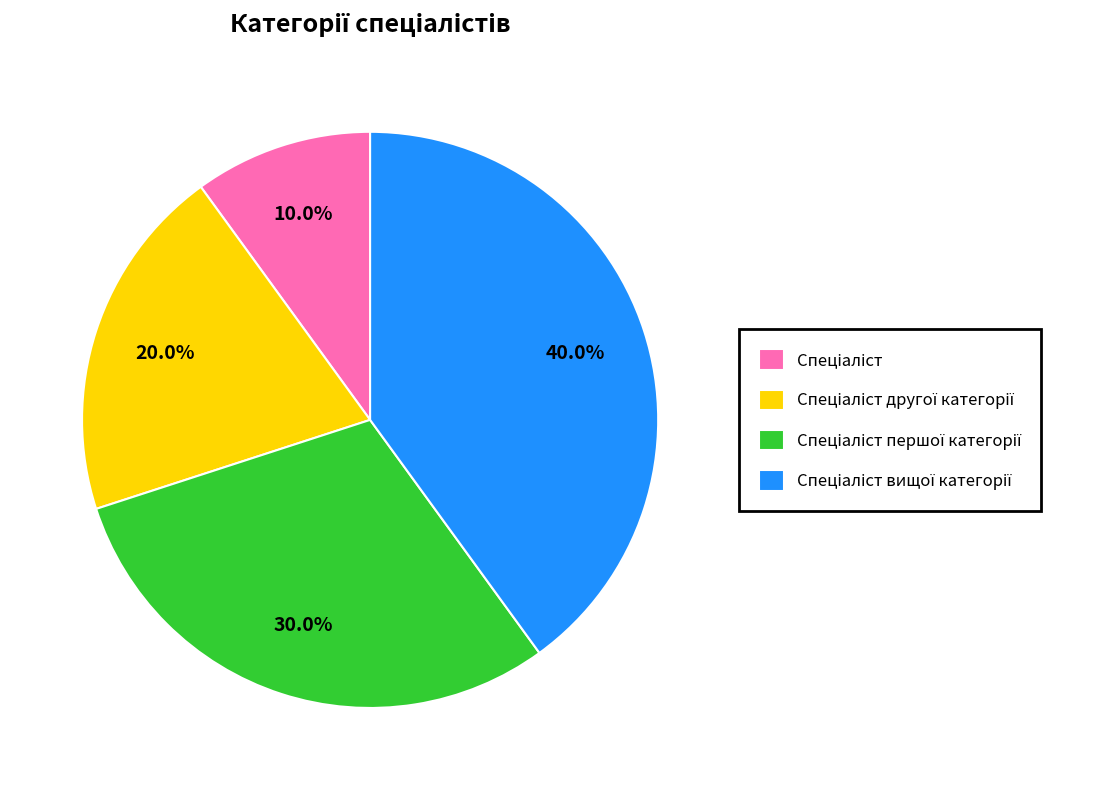

Is there a majority slice in this chart?

No